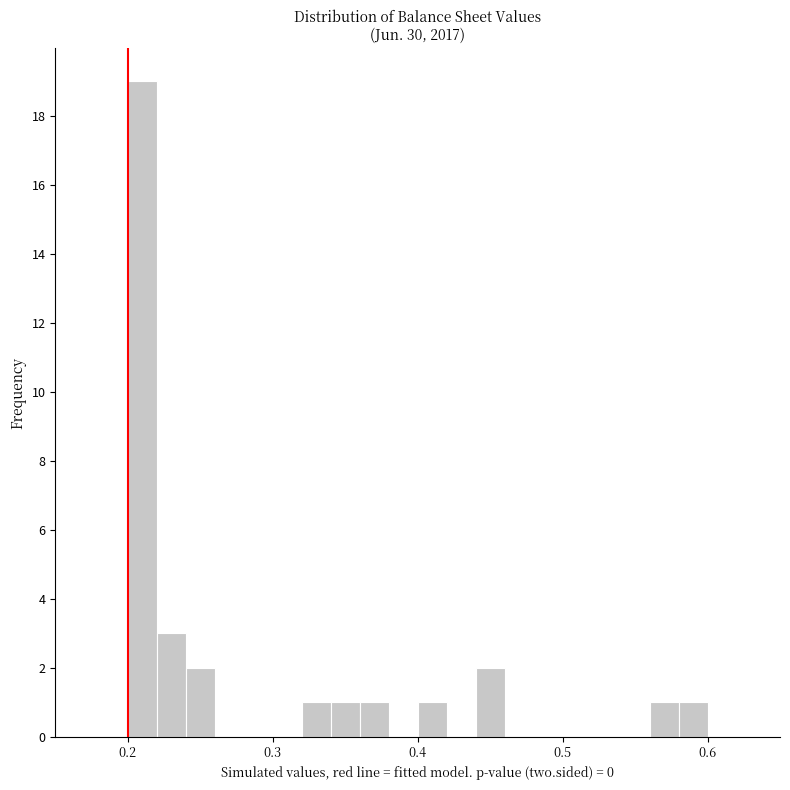

Read against the x-axis, roughly where is the centre of the tallest bar?

0.21